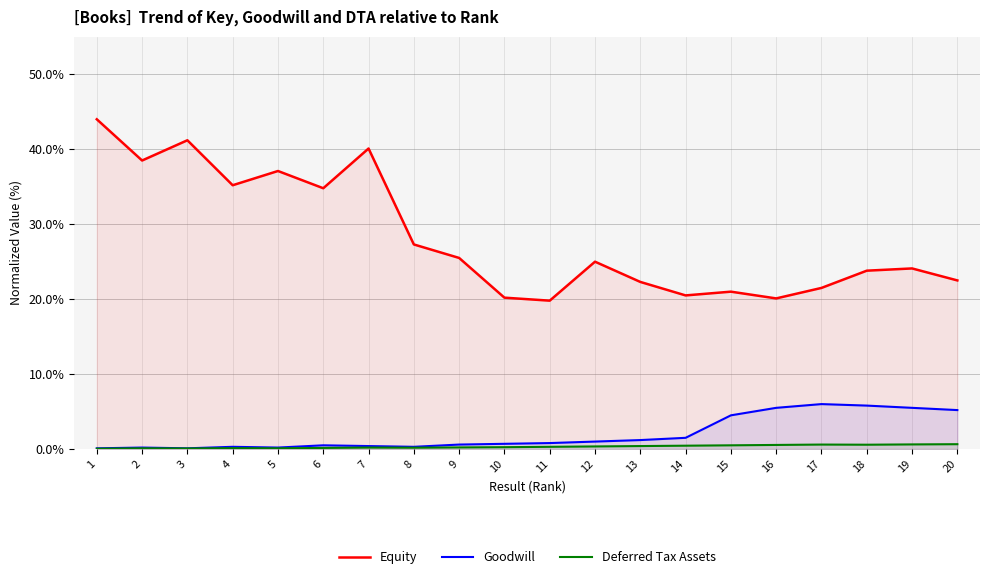

The Equity series shows 38.6 at 13. True or false?

False